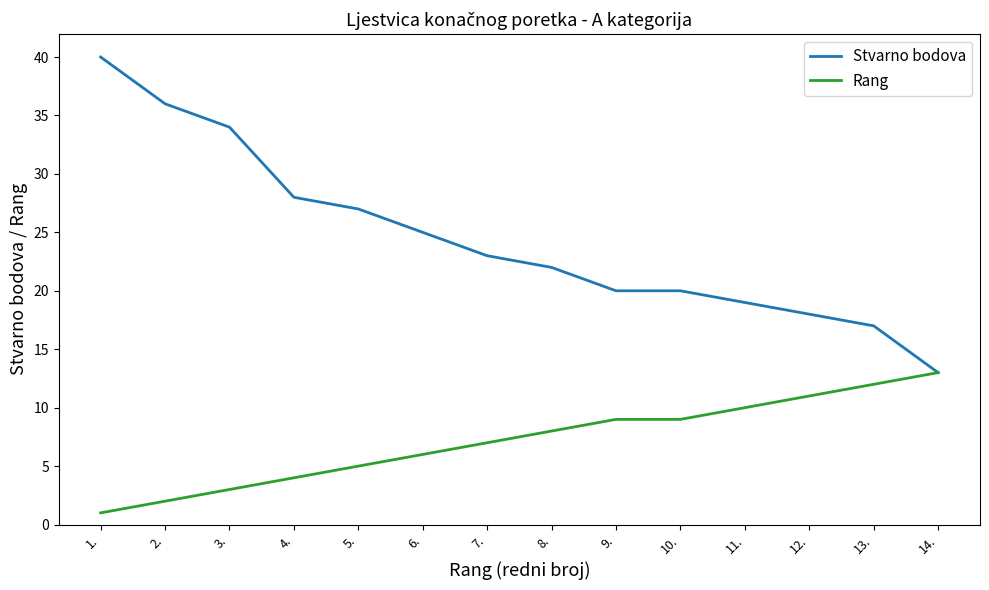

Rank the series by their average value, from lowest to highest.

Rang, Stvarno bodova